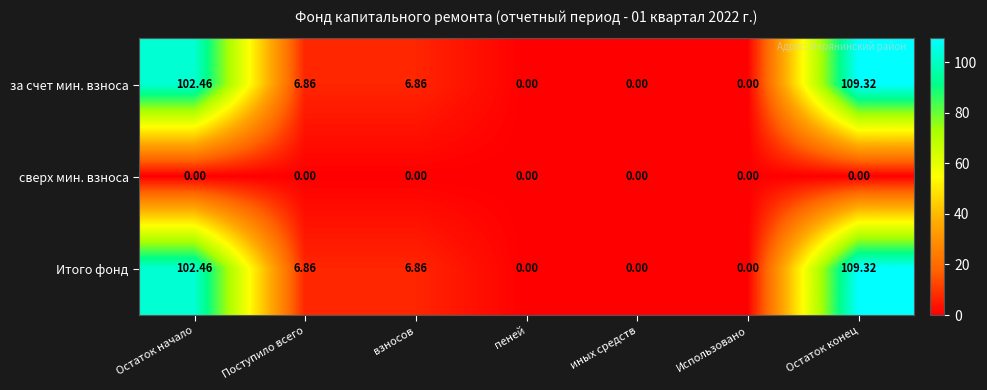

Is the value of Итого фонд at пеней greater than the value of за счет мин. взноса at взносов?

No